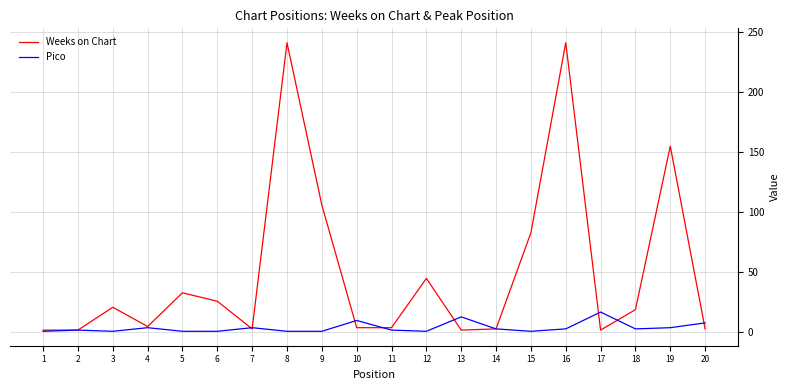

Which series changed the most between 5 and 15?

Weeks on Chart